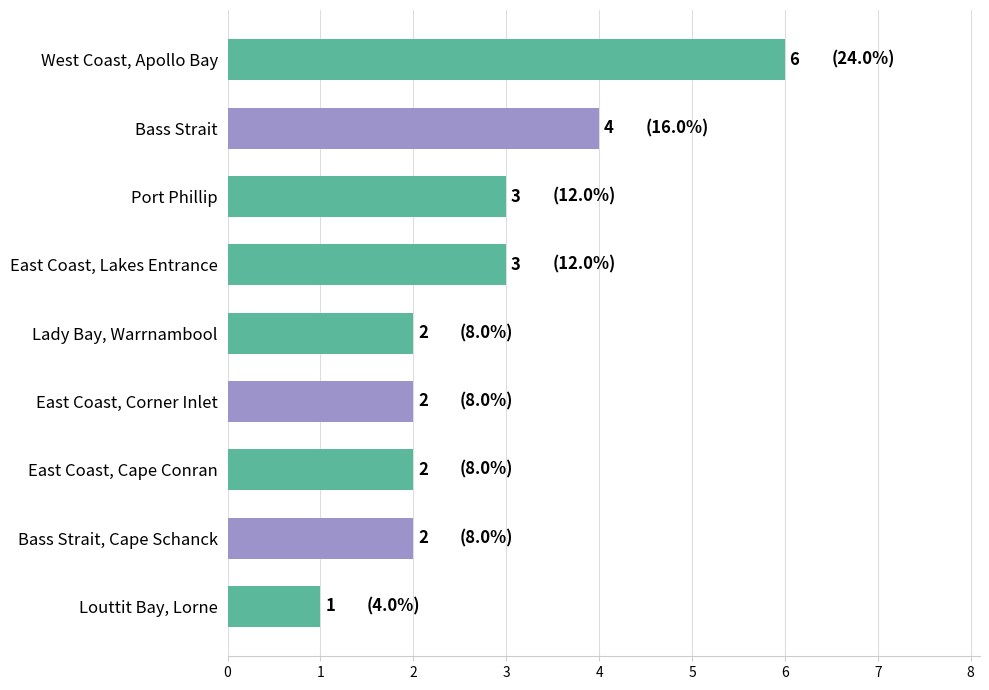

Does the chart contain stacked bars?

No